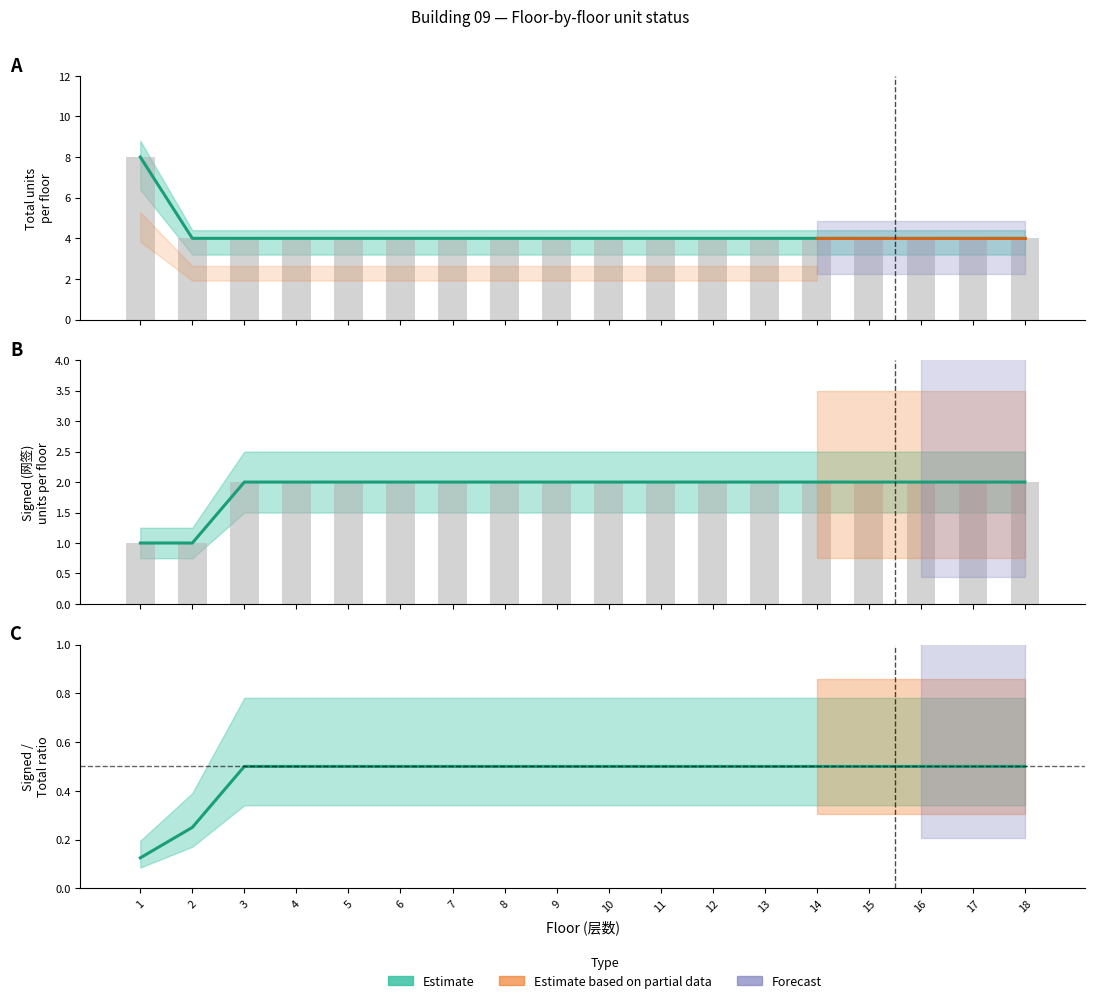

Which category has the highest value in the total units per floor series?

1